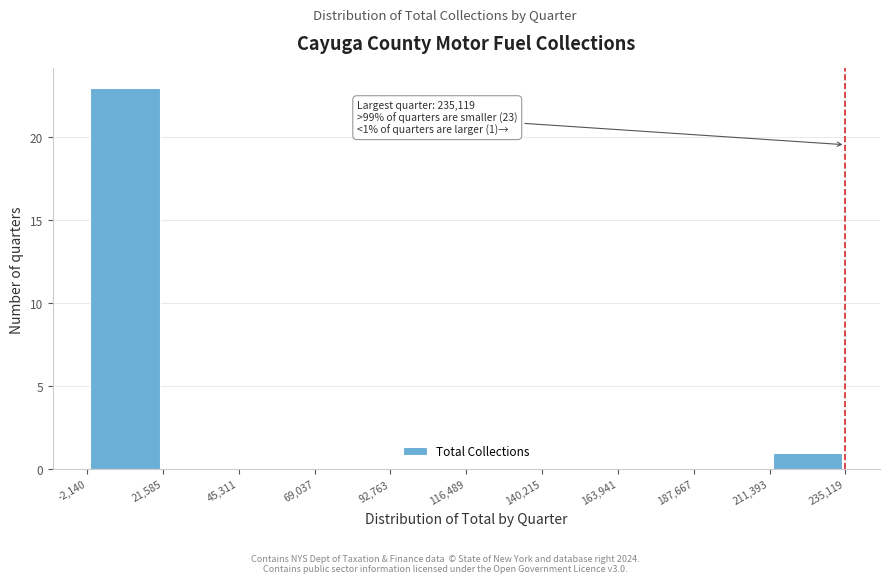

Over which range of the x-axis is the bar tallest?

-2,140 to 21,585